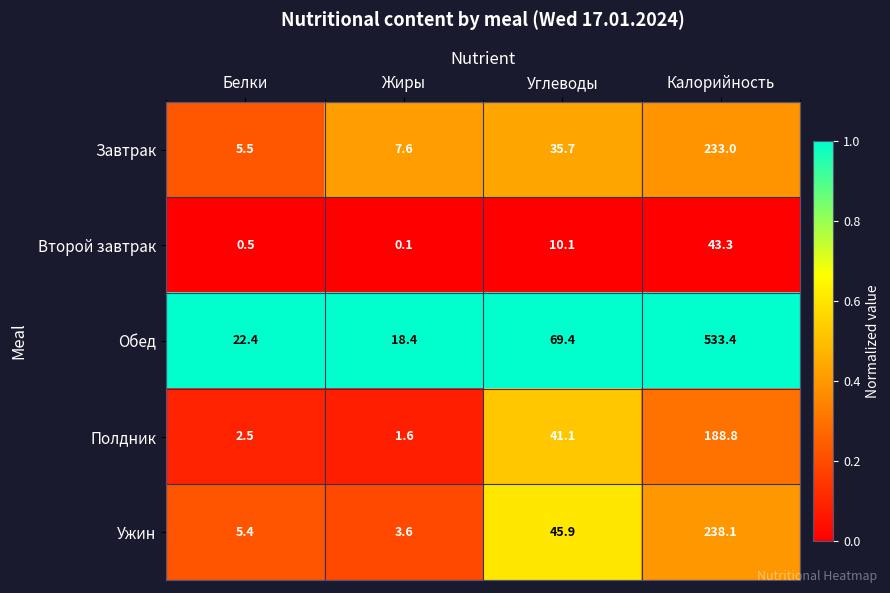

What is the greatest value displayed?

533.4